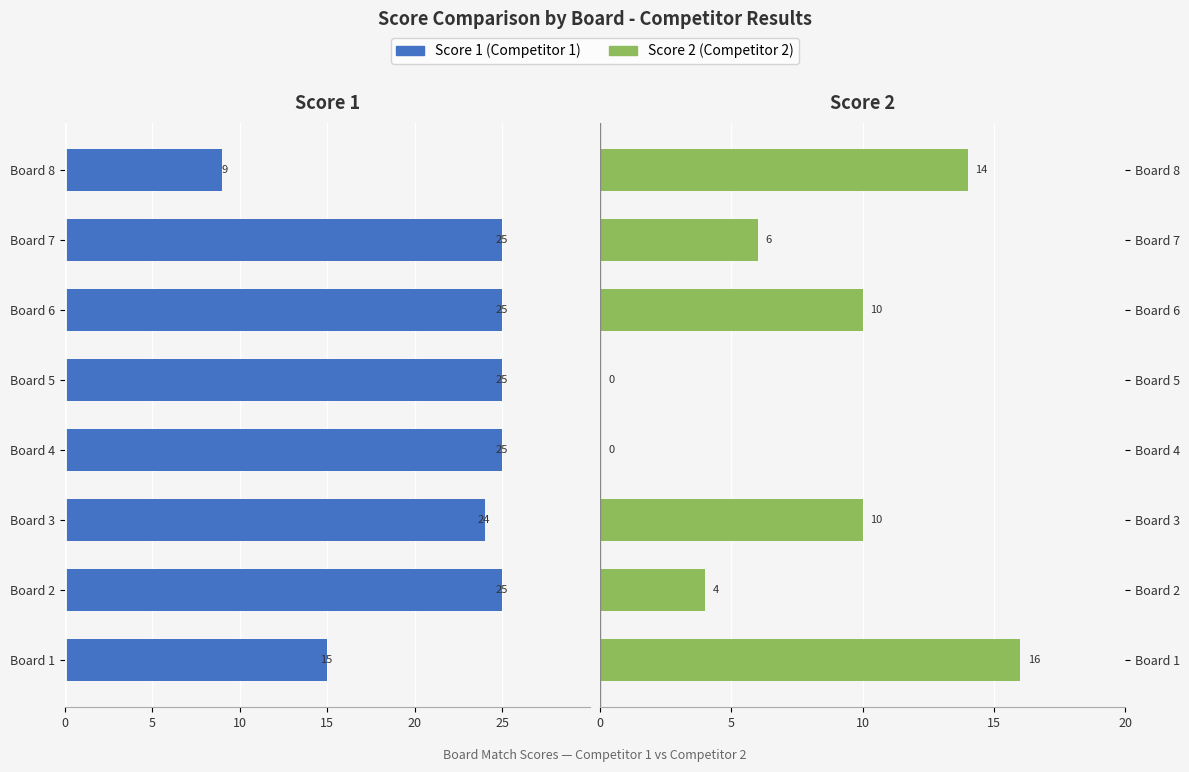

How many groups of bars are there?

8